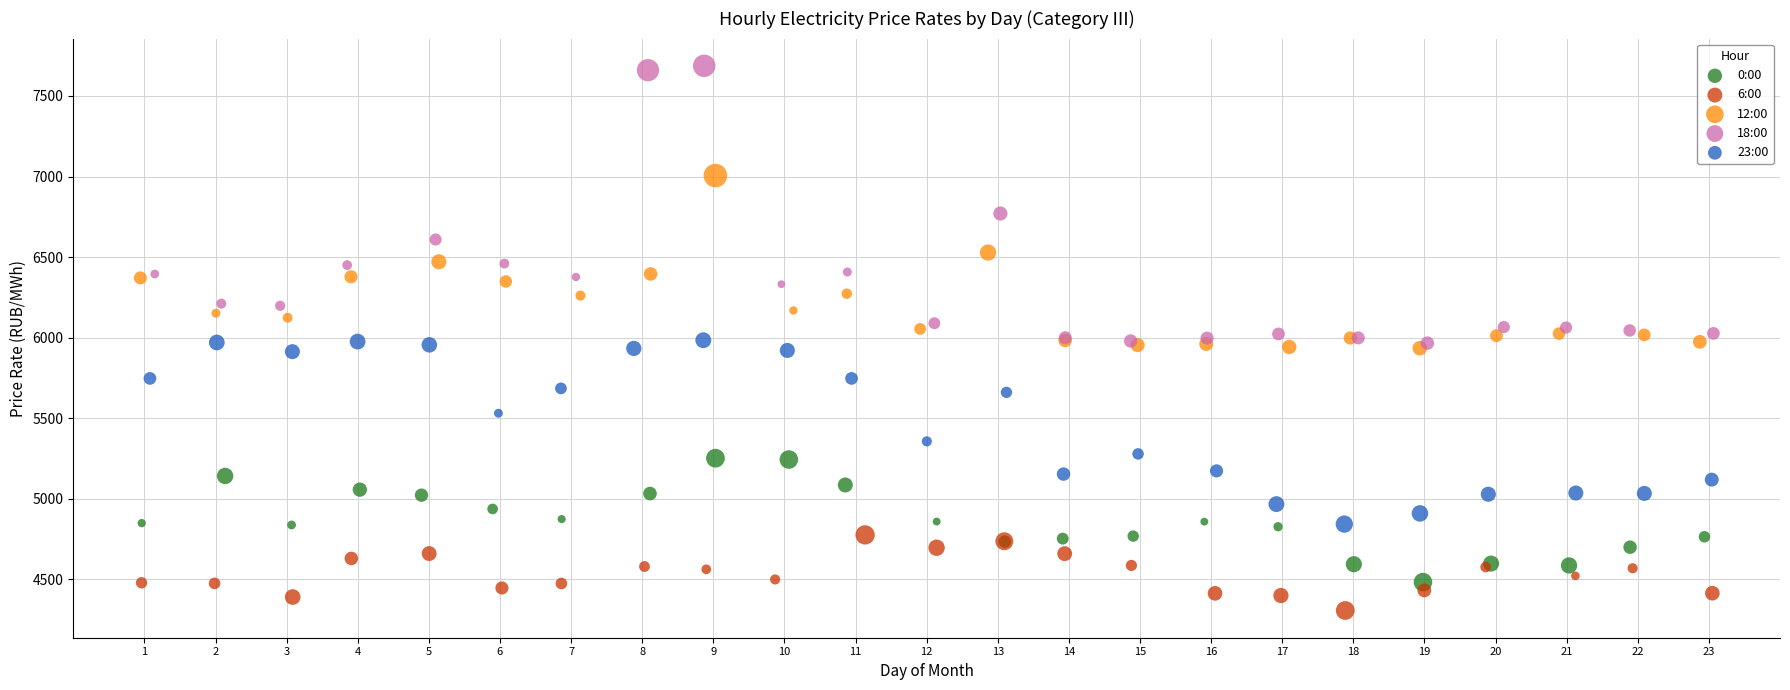

Which series has the widest spread of Y values?

18:00